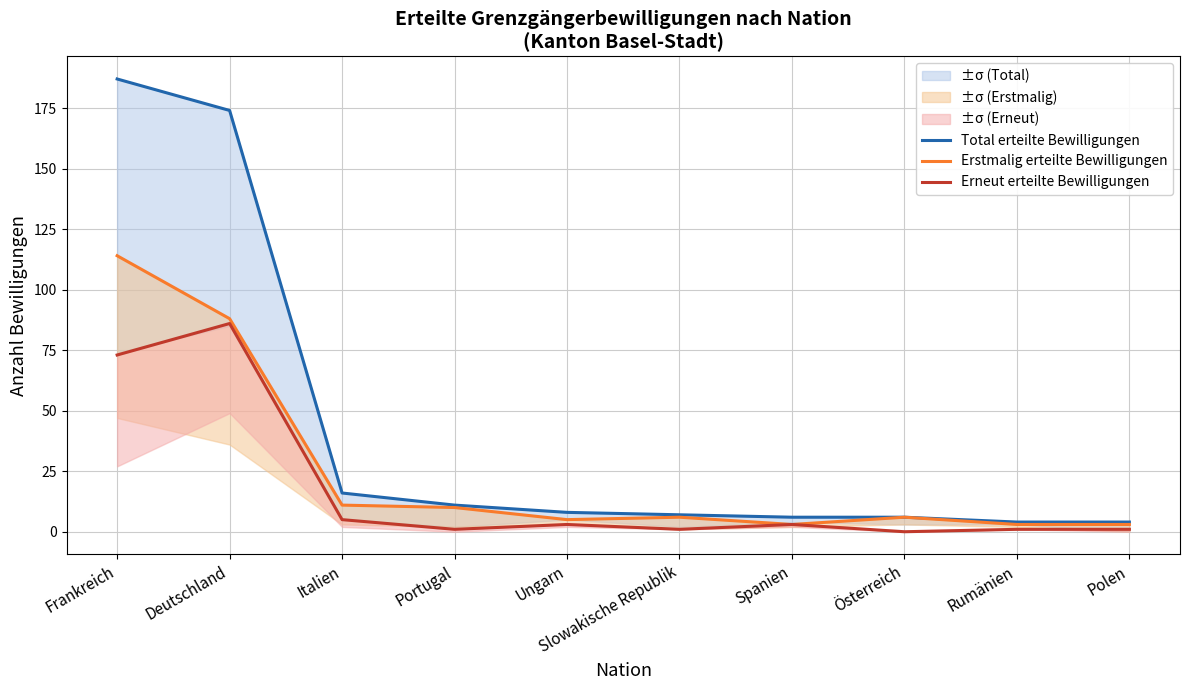

What is the spread (max minus min) of values at Rumänien?

3